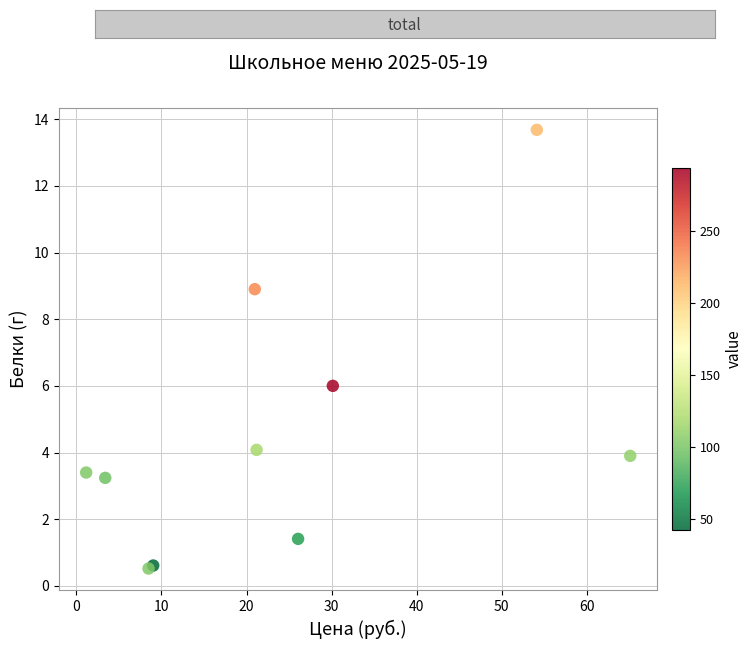

What Y value in the scatter plot is closest to 7?

6.0